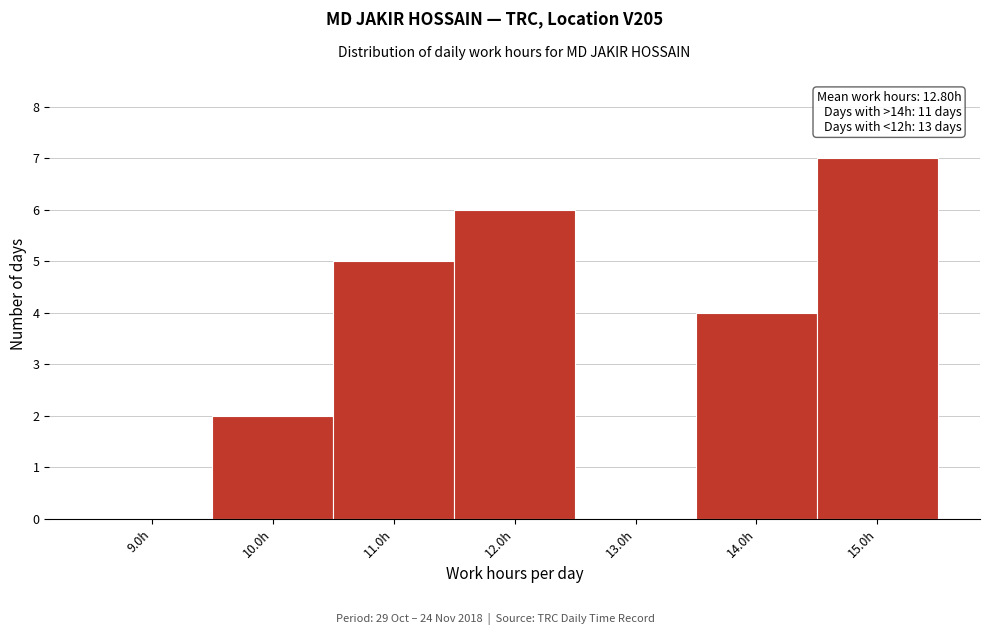

Which range on the x-axis has the tallest bar?

14.5 to 15.5